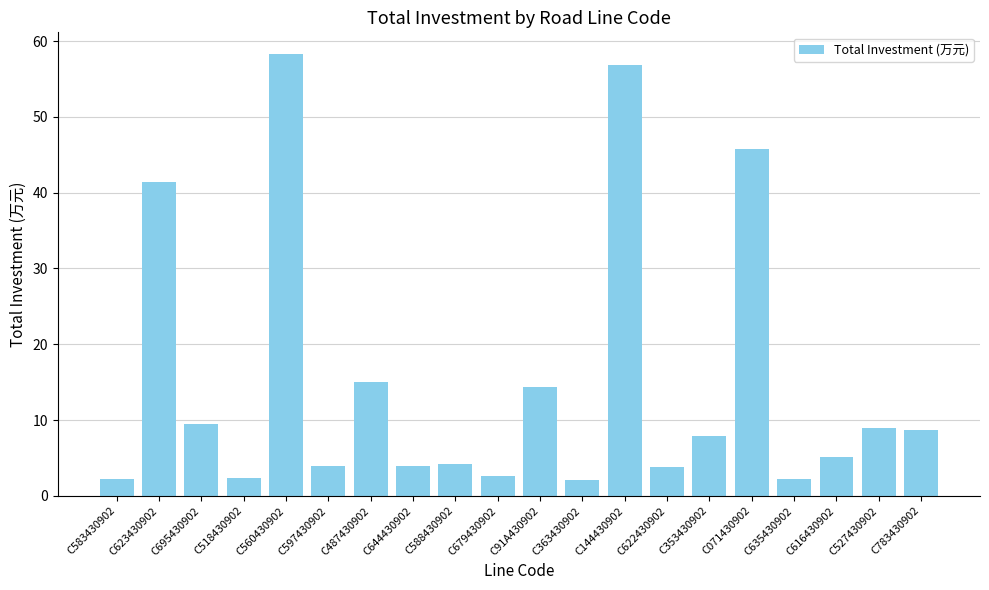

What is the minimum value shown in the chart?

2.1